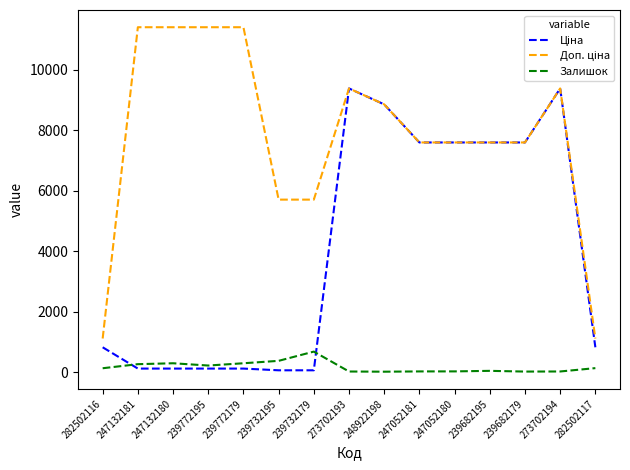

What position from the right is 247132180?

13